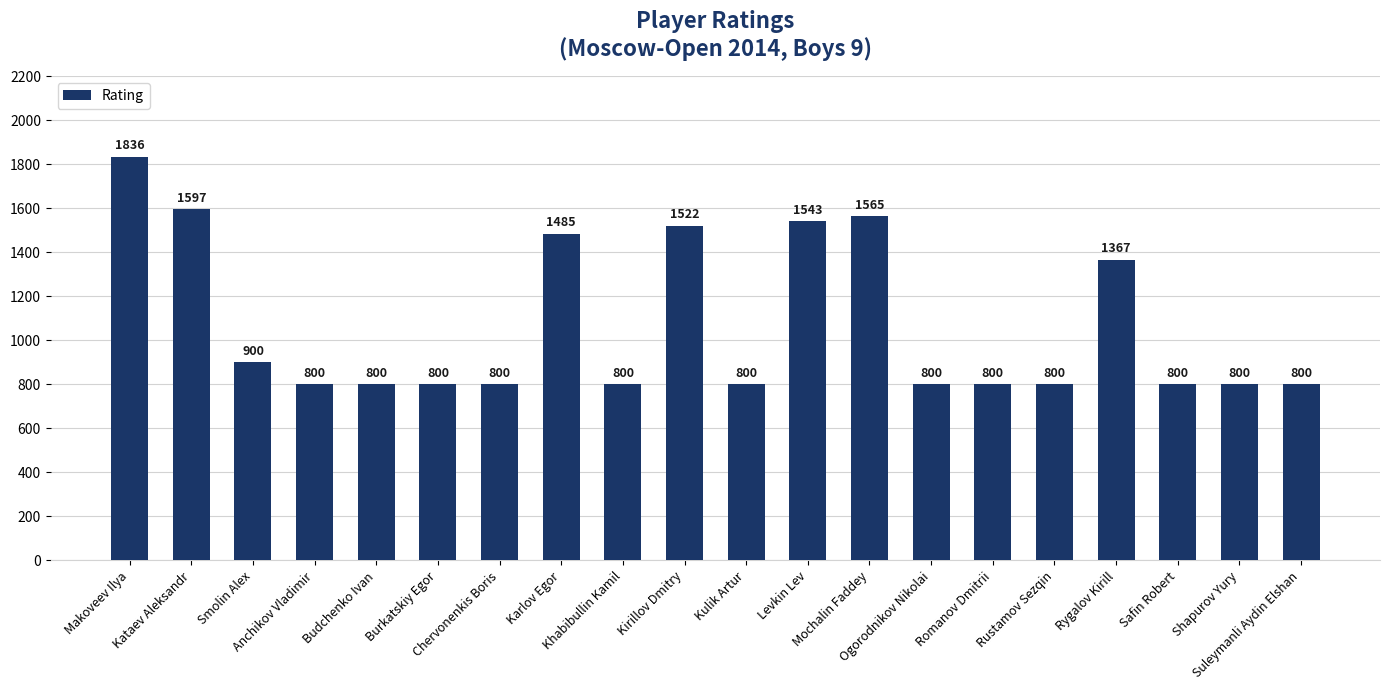

What is the minimum value shown in the chart?

800